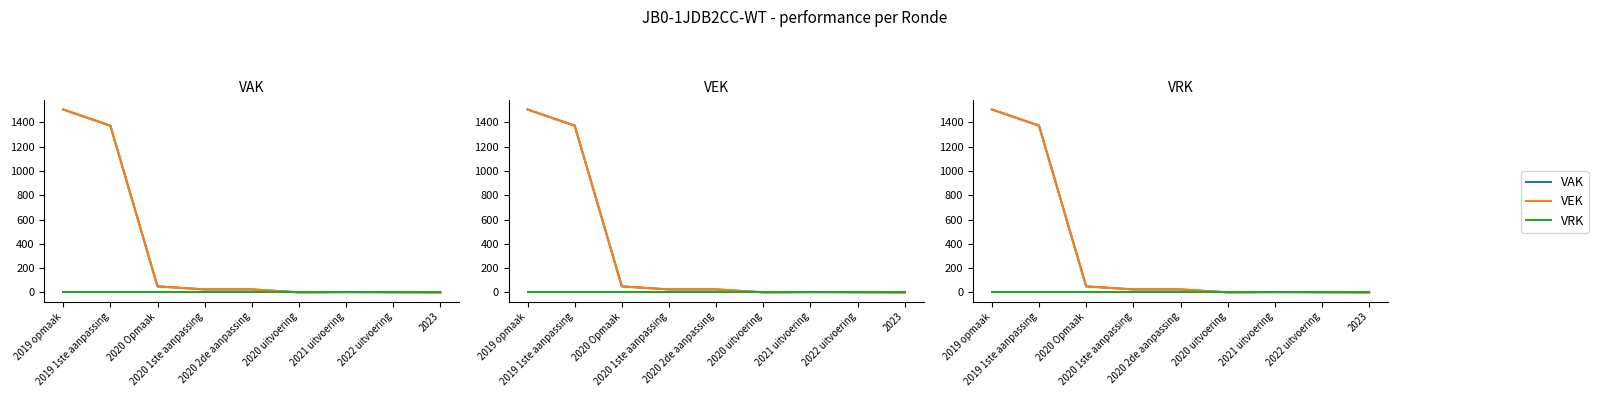

True or false: VAK and VRK cross at least once.

False